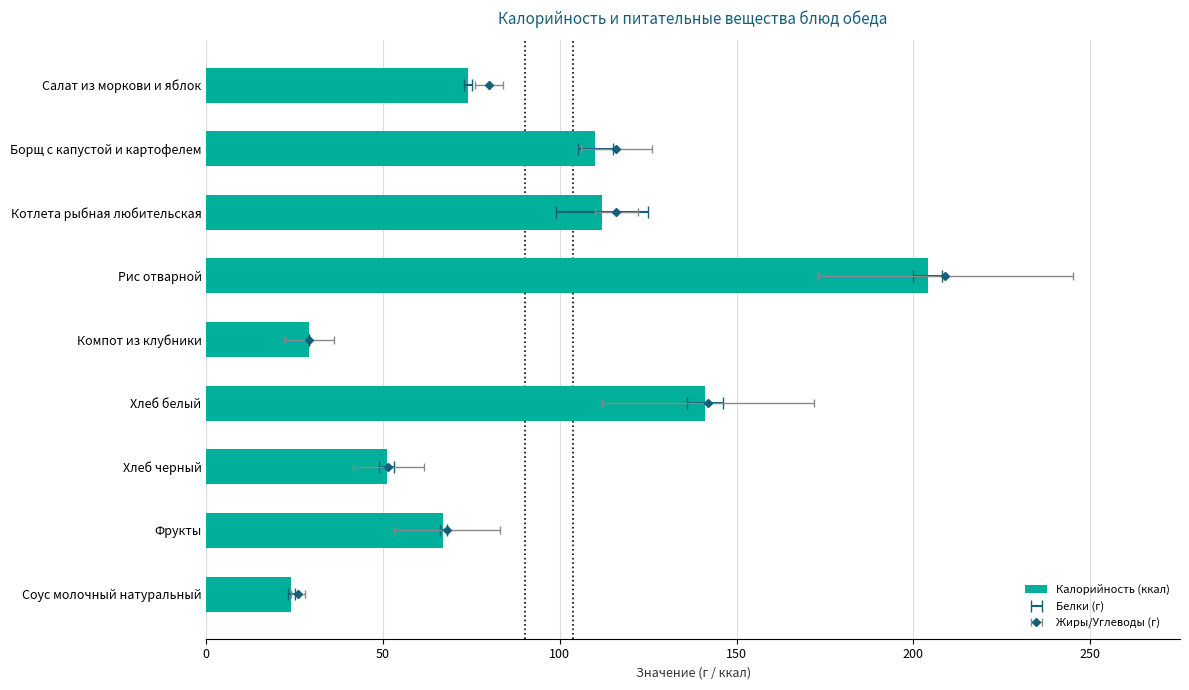

Is it true that the value at Котлета рыбная любительская is 112?

True